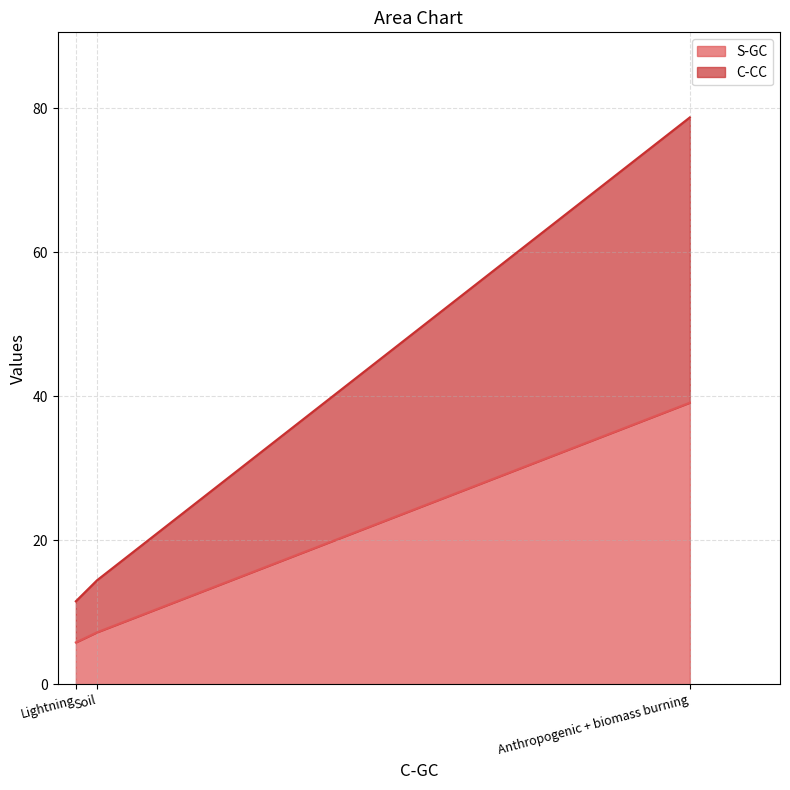

The value of S-GC at Anthropogenic + biomass burning is 24.3. True or false?

False